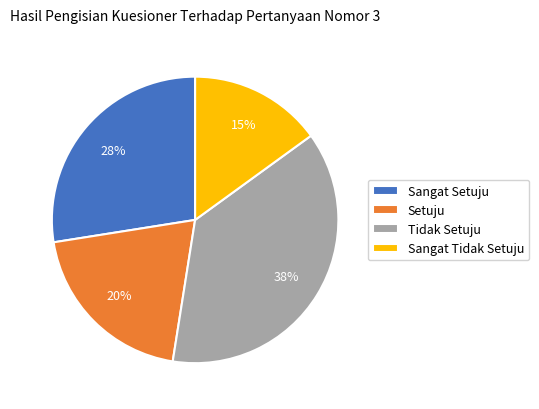

Between Sangat Setuju and Sangat Tidak Setuju, which is larger?

Sangat Setuju